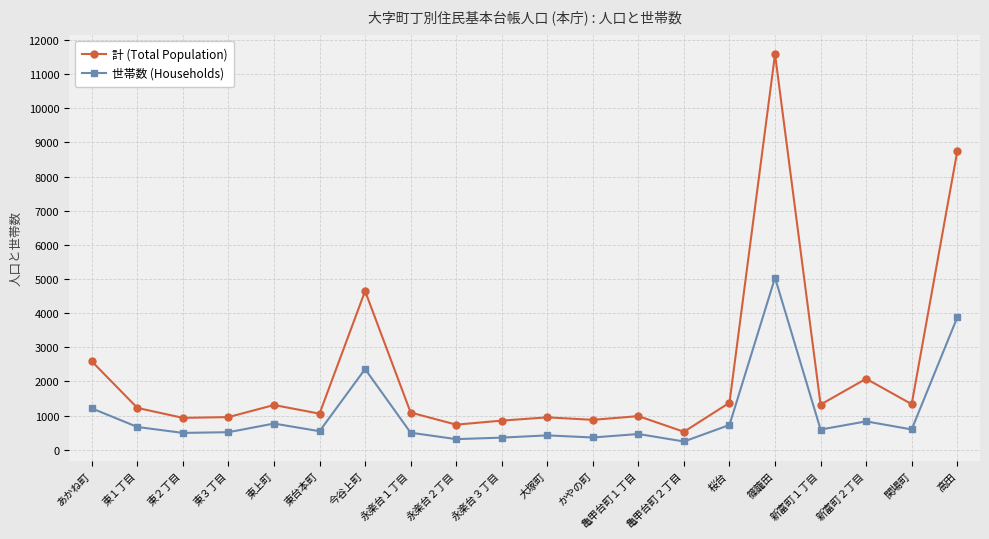

What is the difference between the highest and lowest values at 桜台?

651